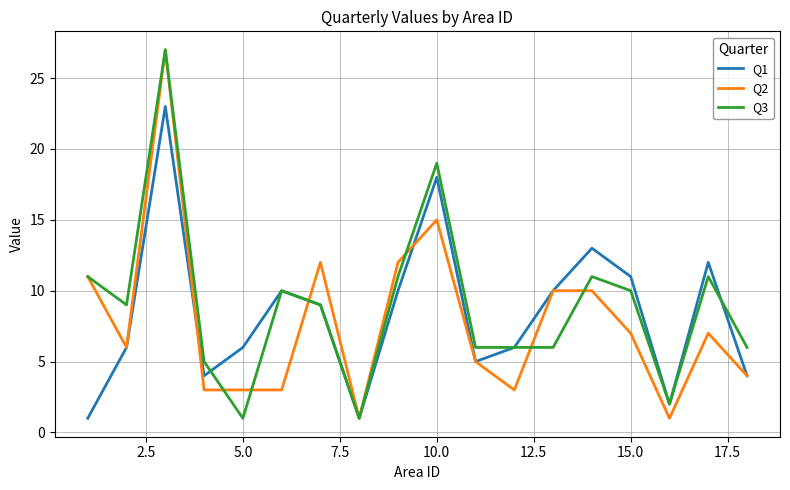

List the series in order of their overall mean, highest first.

Q3, Q1, Q2